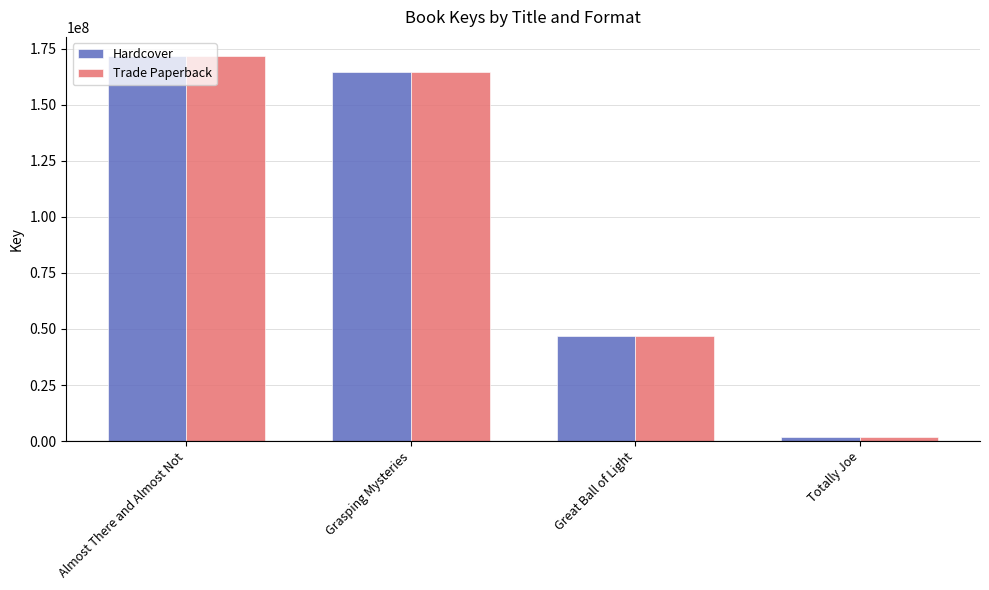

What is the smallest value displayed?

1819390